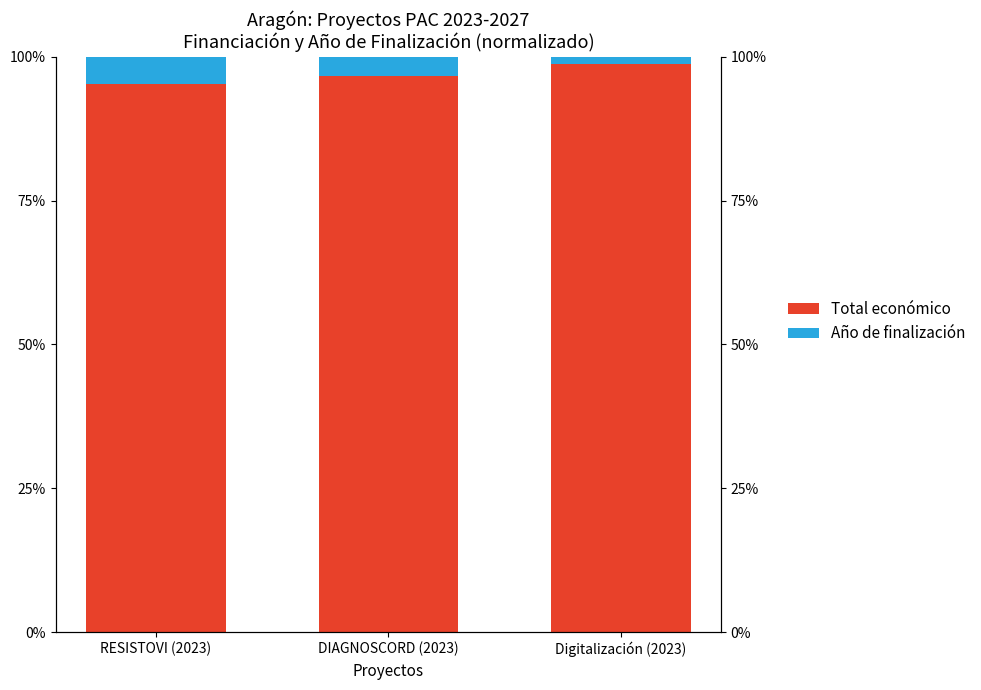

What is the sum of all Total económico values?

290.6